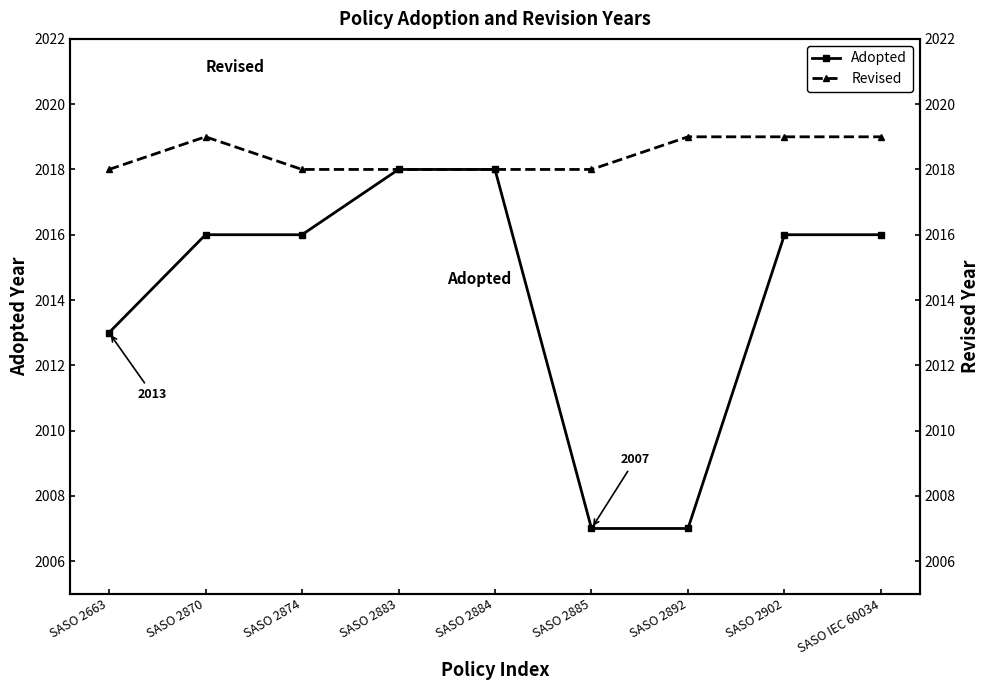

List the series in order of their overall mean, lowest first.

Adopted, Revised